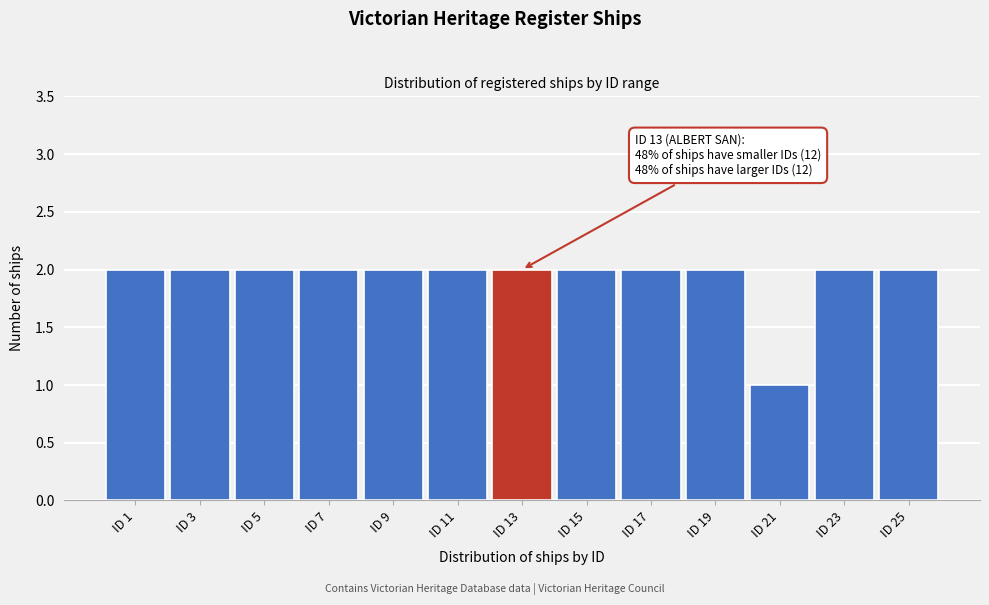

Reading left to right, extract all data points from this chart.

2	2	2	2	2	2	2	2	2	2	1	2	2